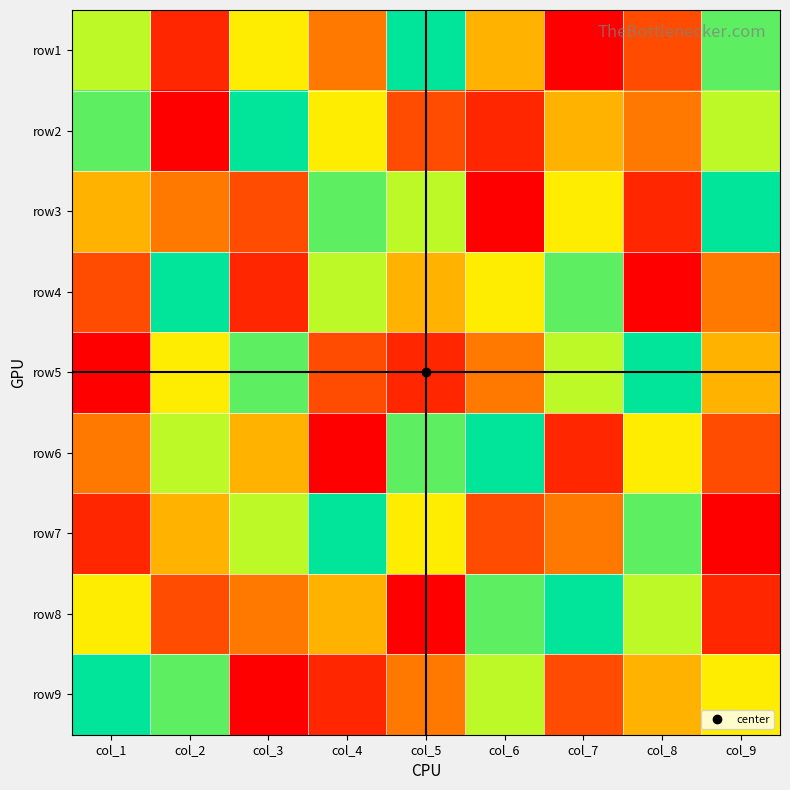

Which category has the lowest value across all series?

col_7